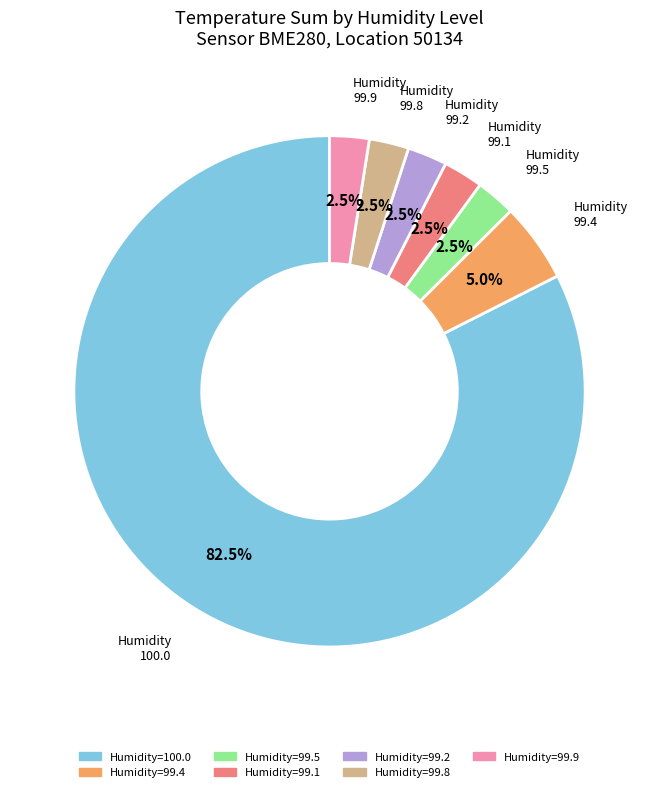

Which category has the biggest portion of the pie?

Humidity=100.0